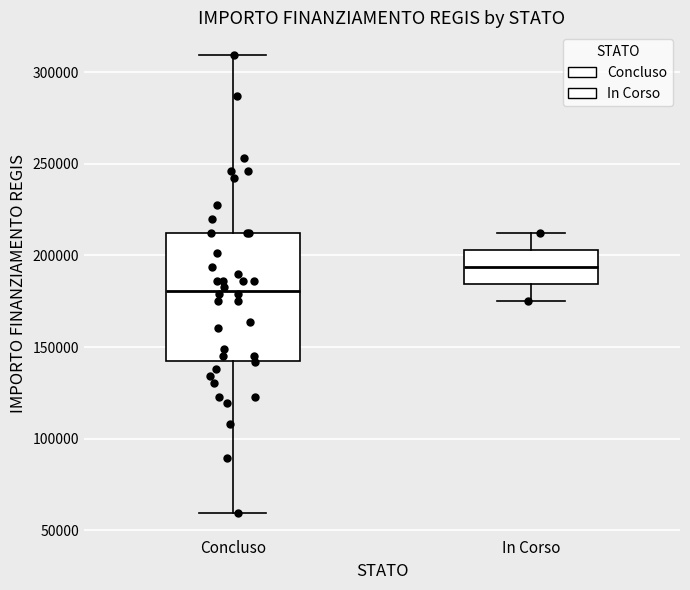

Reading left to right, transcribe this box plot: for each box, give where its median line is, the range the box spans, and where its two whiskers end, as read against the y-axis. The values are not printed on the chart, so give them approximately, as read against the axis.

Concluso: median 180000, box 145000 to 210000, whiskers 60000 to 310000
In Corso: median 195000, box 185000 to 205000, whiskers 175000 to 210000